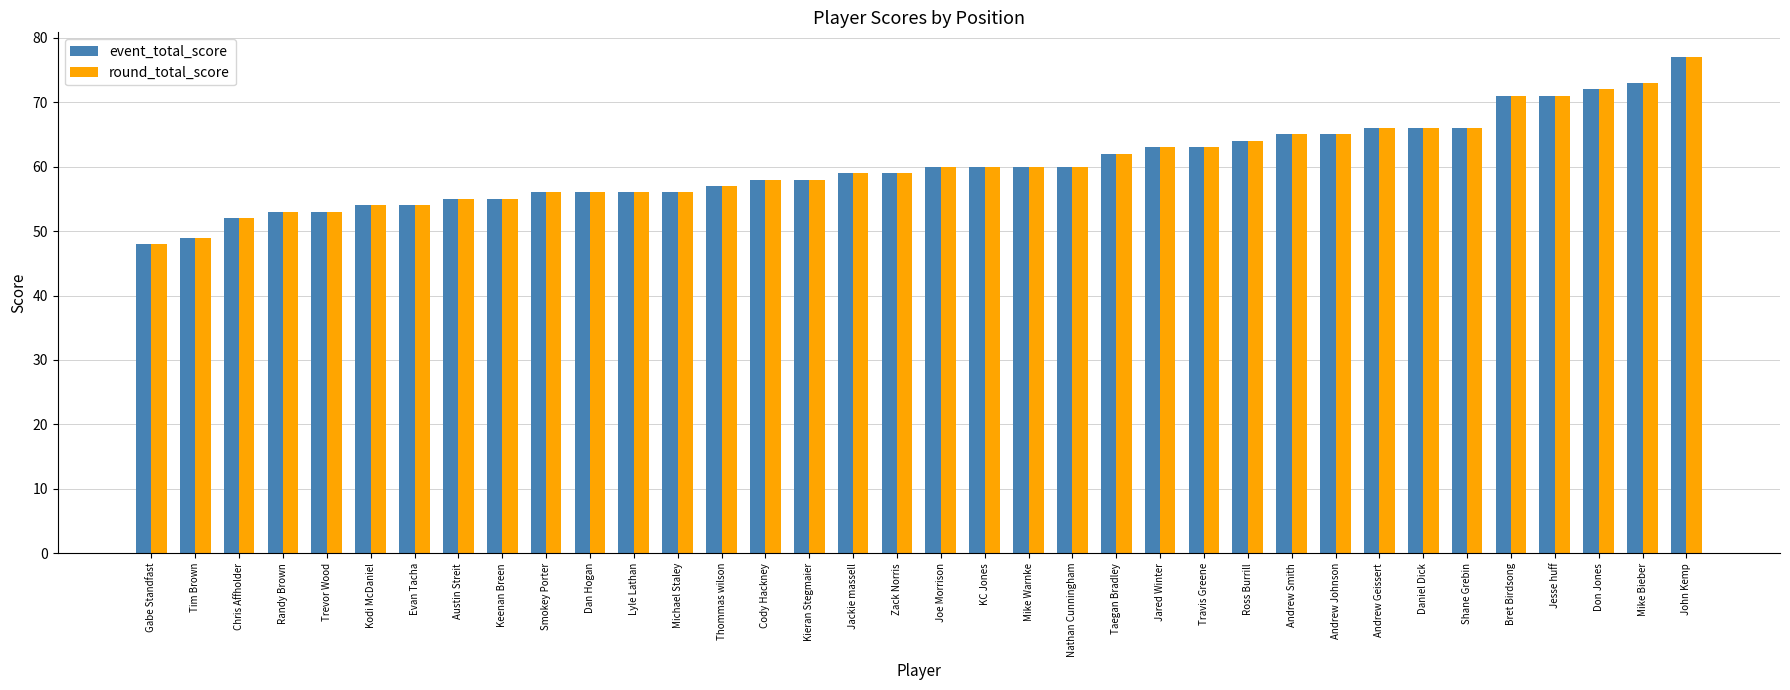

What is the maximum value shown in the chart?

77